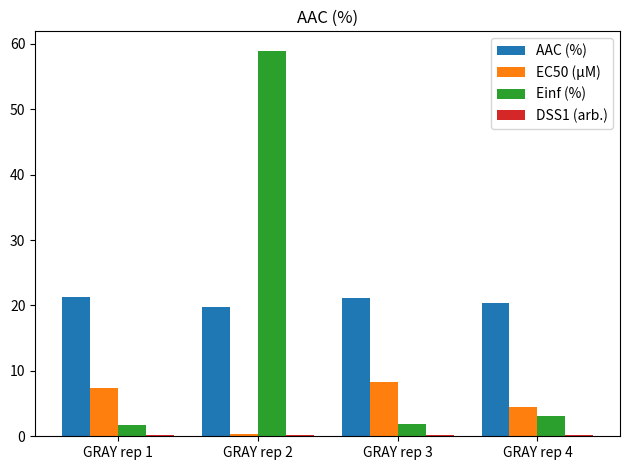

The EC50 (µM) series shows 2.3 at GRAY rep 1. True or false?

False